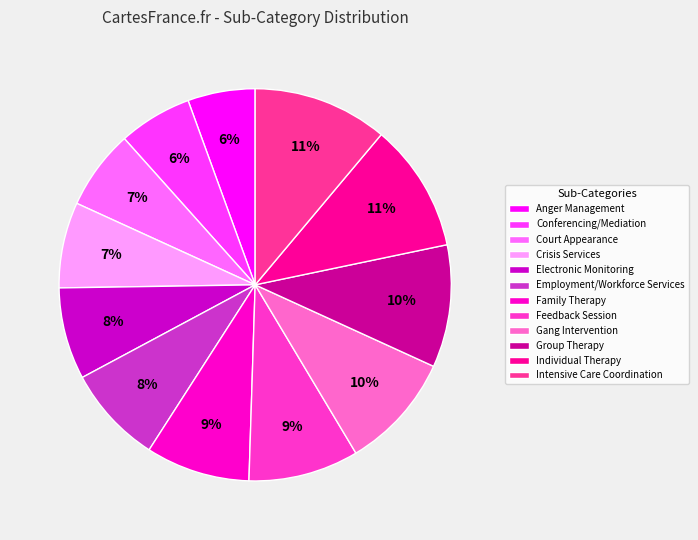

To the nearest percent, what portion does Gang Intervention represent?

10%